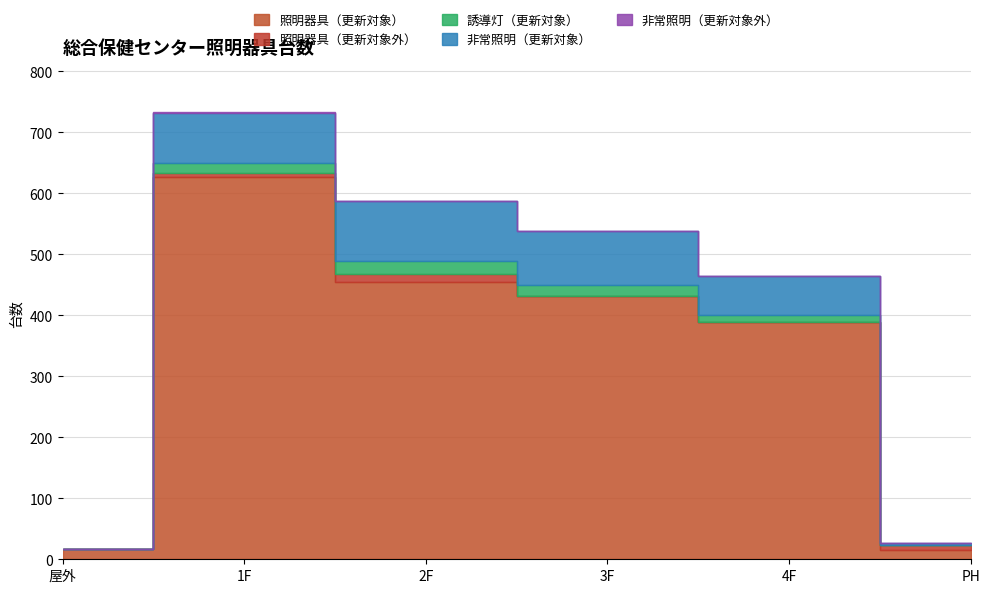

What position from the left is 1F?

2